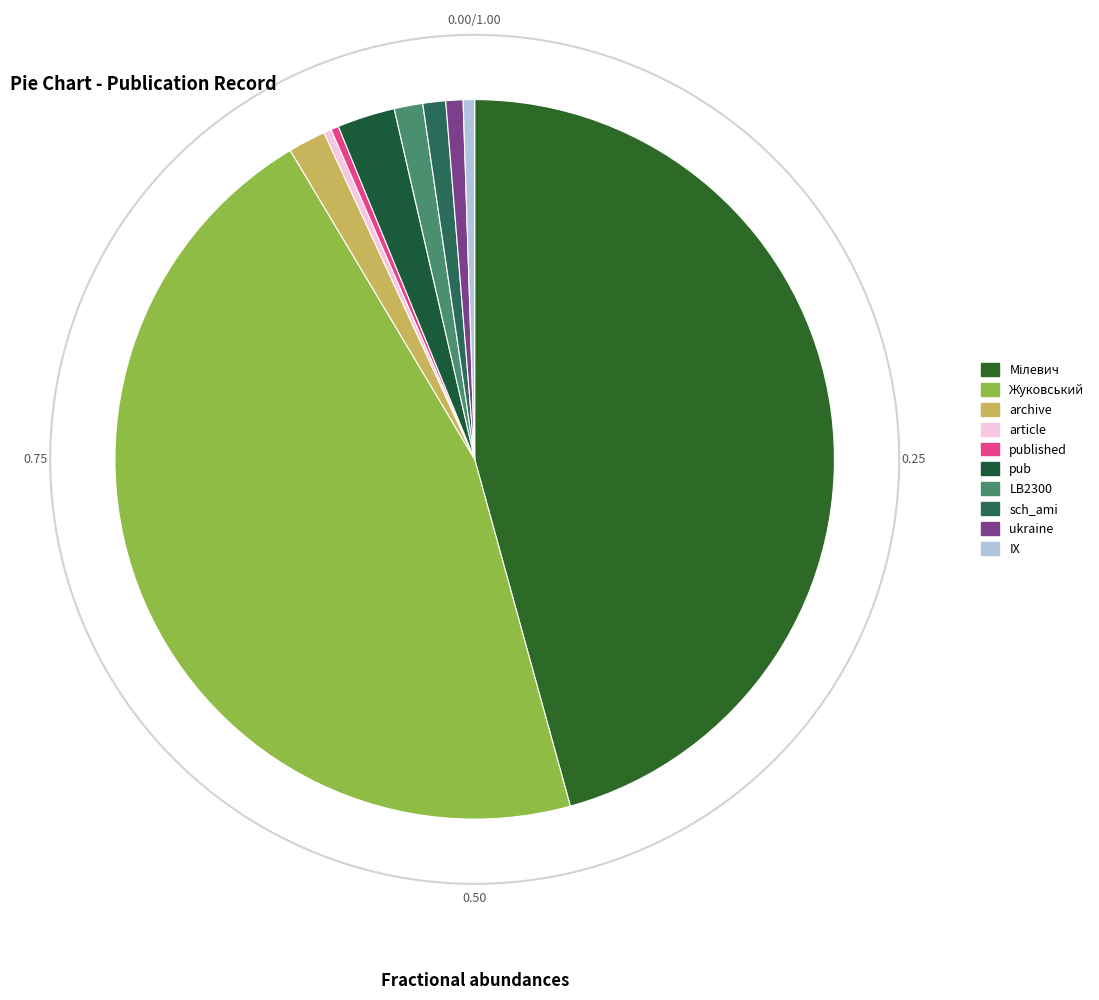

What is the total percentage of Мілевич and sch_ami?

46.7%